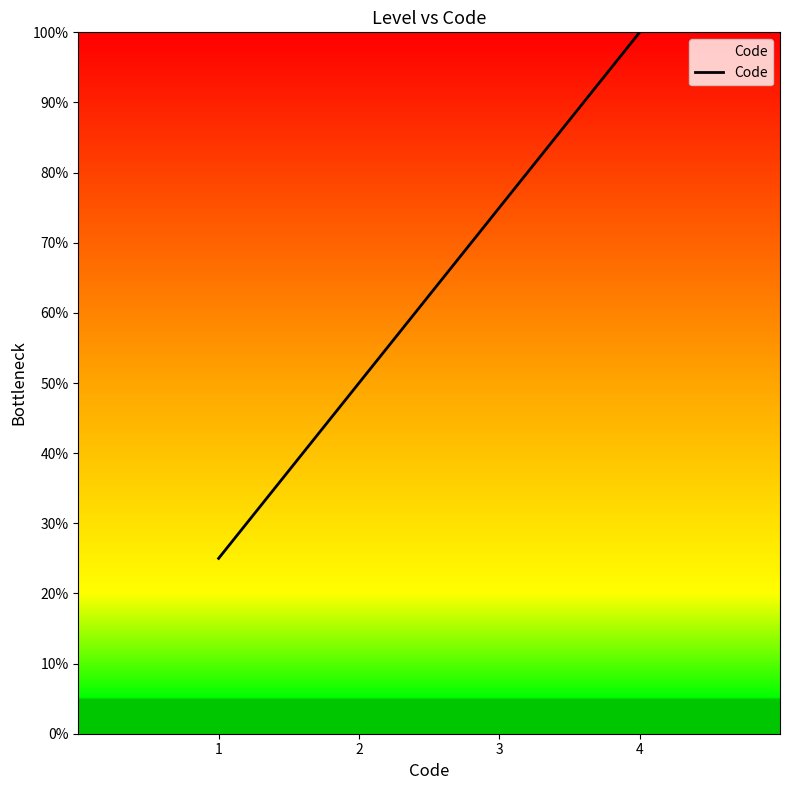

What is the difference between the maximum and minimum values?

0.8